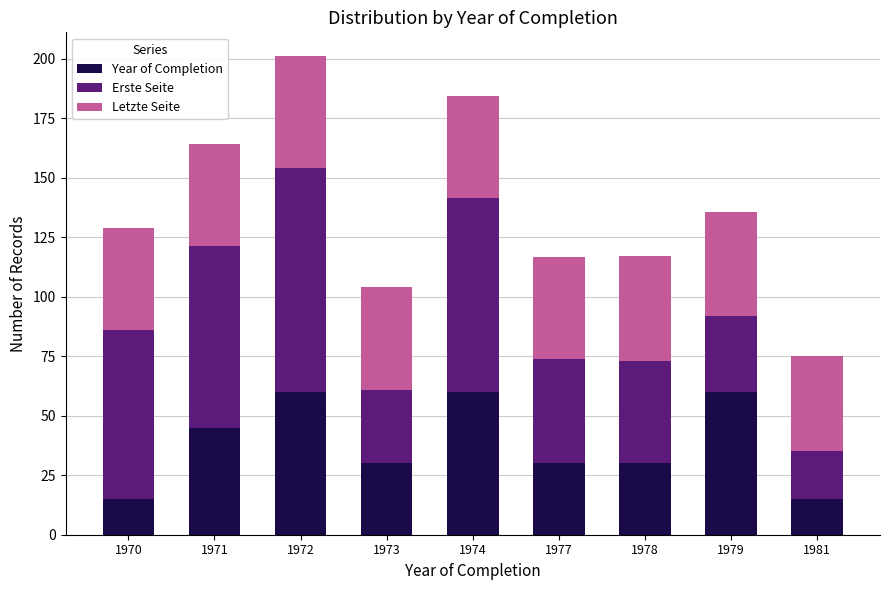

Reading right to left, transcribe the values for Year of Completion.

1981=15.0	1979=60.0	1978=30.0	1977=30.0	1974=60.0	1973=30.0	1972=60.0	1971=45.0	1970=15.0